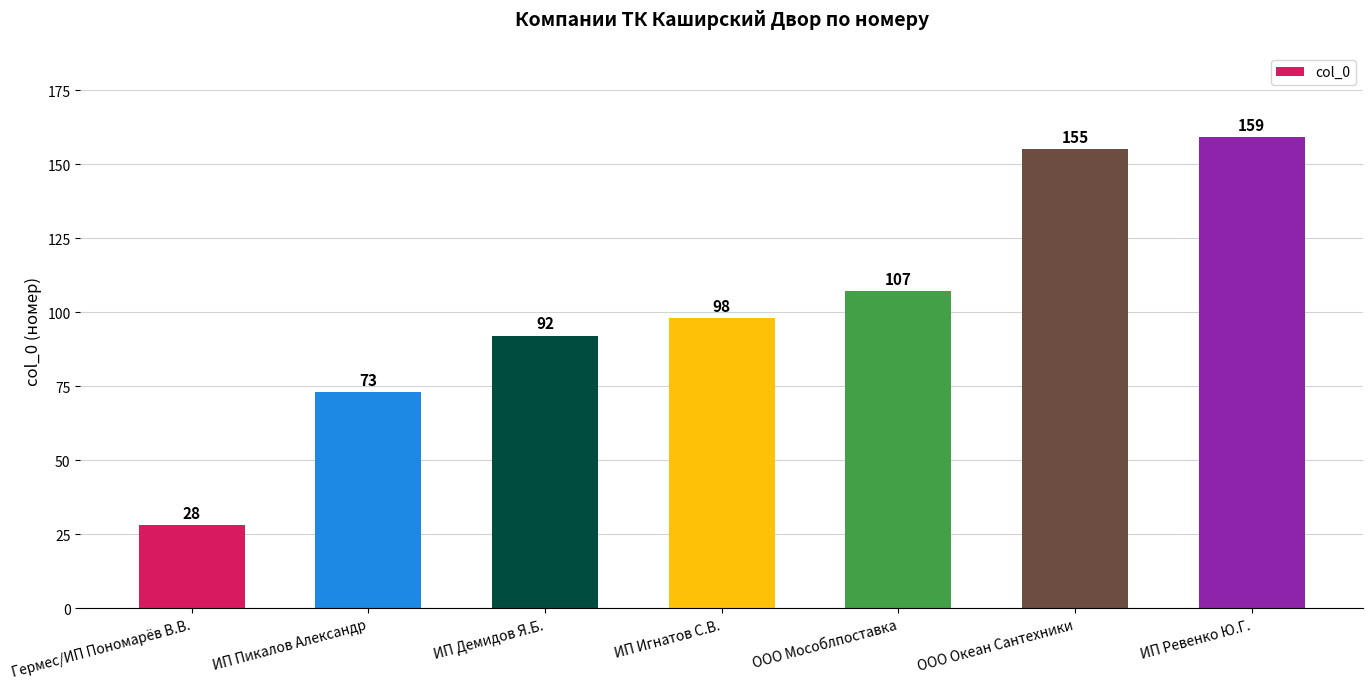

List the labels in order of value, largest first.

ИП Ревенко Ю.Г., ООО Океан Сантехники, ООО Мособлпоставка, ИП Игнатов С.В., ИП Демидов Я.Б., ИП Пикалов Александр, Гермес/ИП Пономарёв В.В.